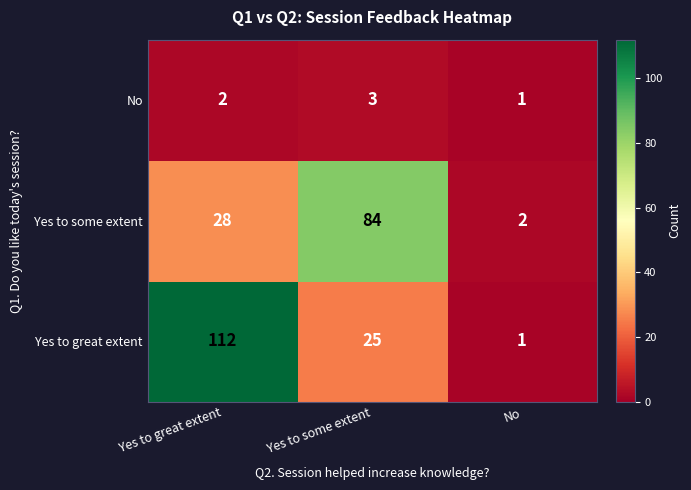

Which series has the widest spread of values?

Yes to great extent